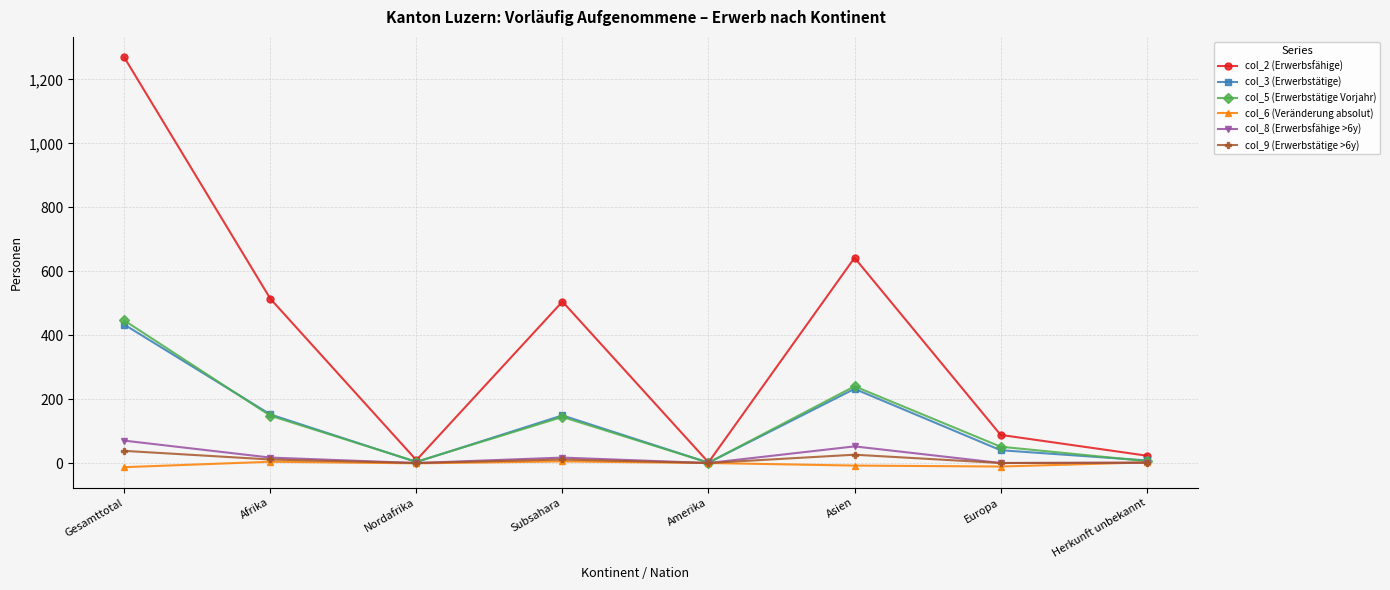

Is the value of col_3 (Erwerbstätige) at Amerika greater than the value of col_5 (Erwerbstätige Vorjahr) at Europa?

No